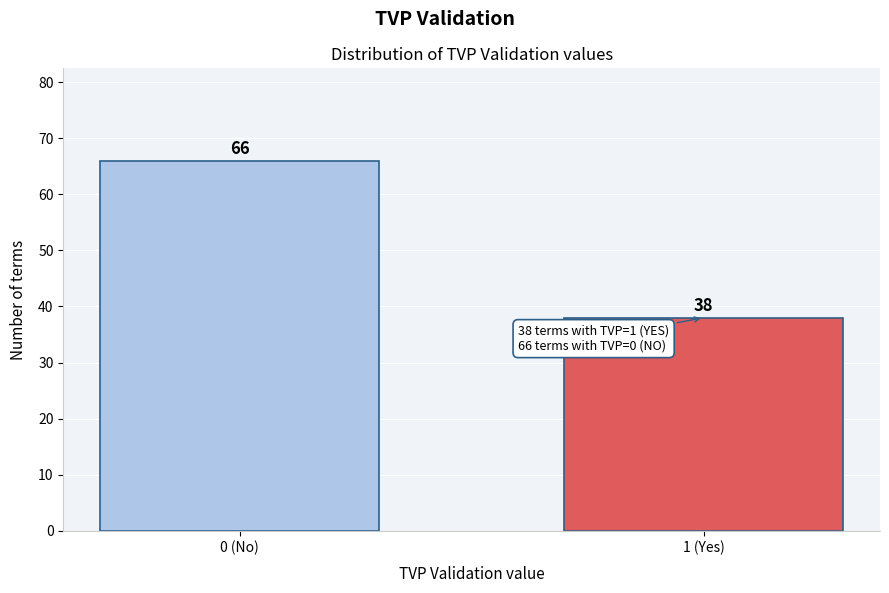

Reading right to left, what are all the values shown in this chart?

1 (Yes)=38	0 (No)=66